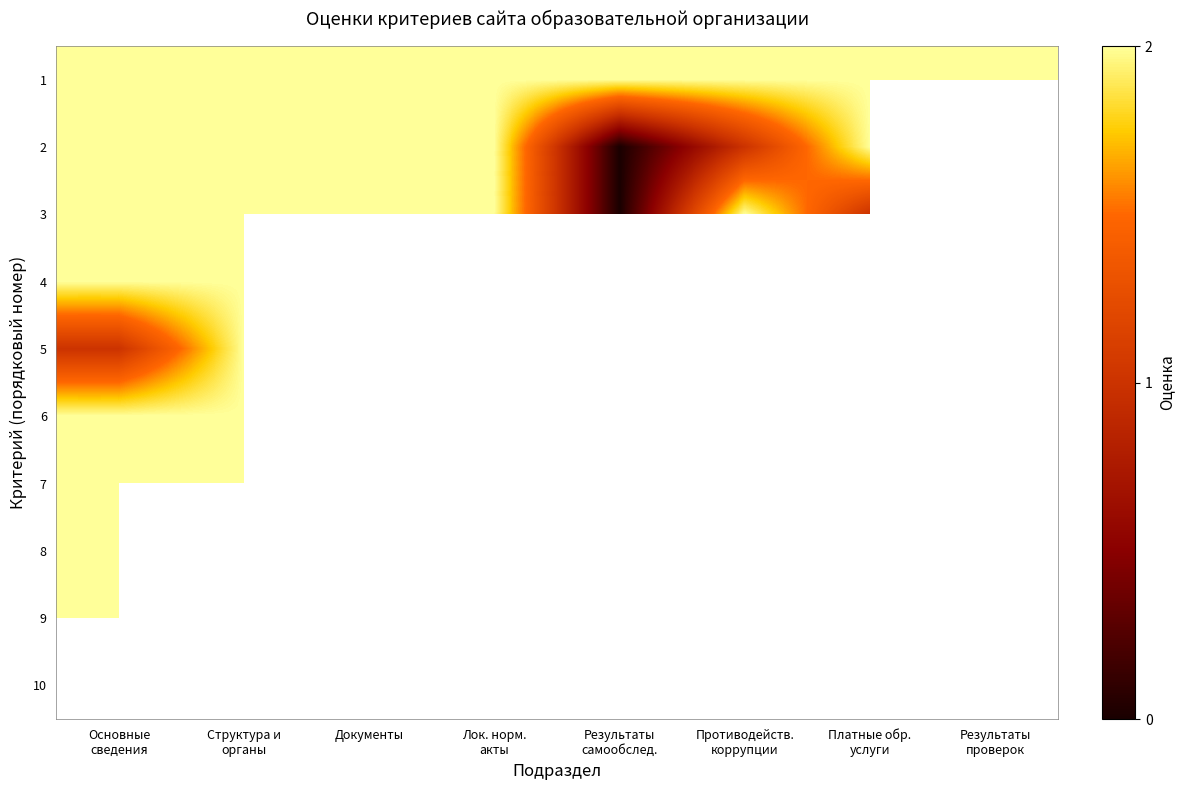

Which series has the widest spread of values?

2